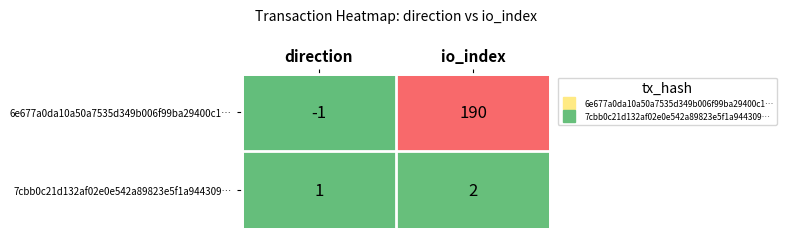

Which series has the largest total across all categories?

6e677a0da10a50a7535d349b006f99ba29400c1…